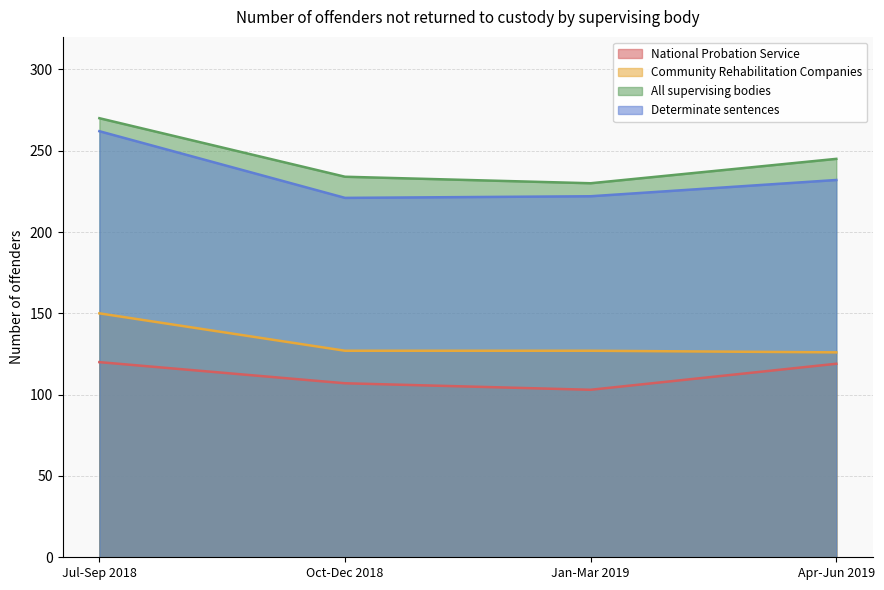

Between Oct-Dec 2018 and Jan-Mar 2019, which series saw the biggest shift?

National Probation Service